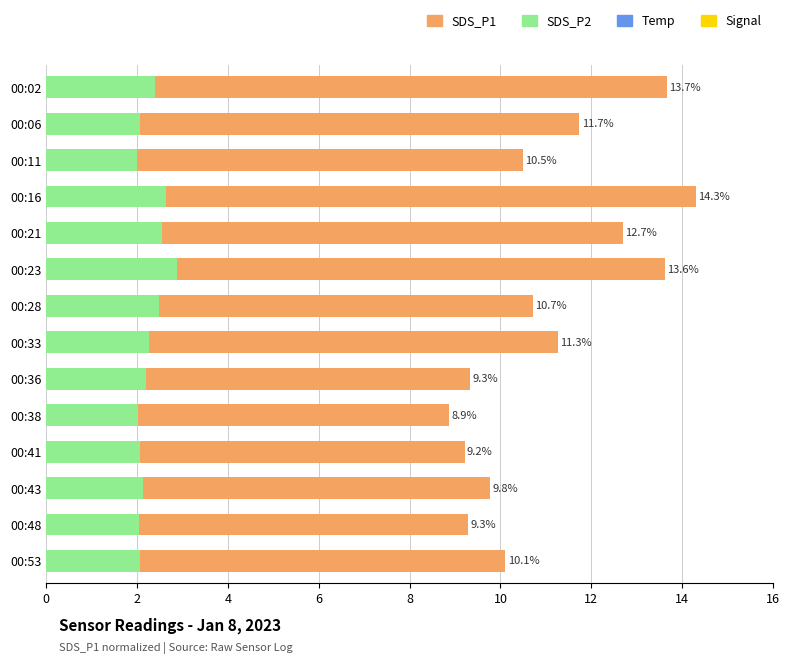

Reading right to left, list all the values displayed in this chart.

SDS_P1: 10.1	9.3	9.8	9.2	8.9	9.3	11.3	10.7	13.6	12.7	14.3	10.5	11.7	13.7
SDS_P2: 2.1	2.0	2.1	2.1	2.0	2.2	2.3	2.5	2.9	2.5	2.6	2.0	2.1	2.4
Temp: 12.9	12.9	12.9	12.9	12.9	12.9	12.9	12.9	12.9	12.9	12.8	10.8	10.8	10.8
Signal: 8.3	8.3	8.4	8.4	8.4	8.4	8.4	8.4	8.4	8.4	8.3	8.4	8.4	8.6